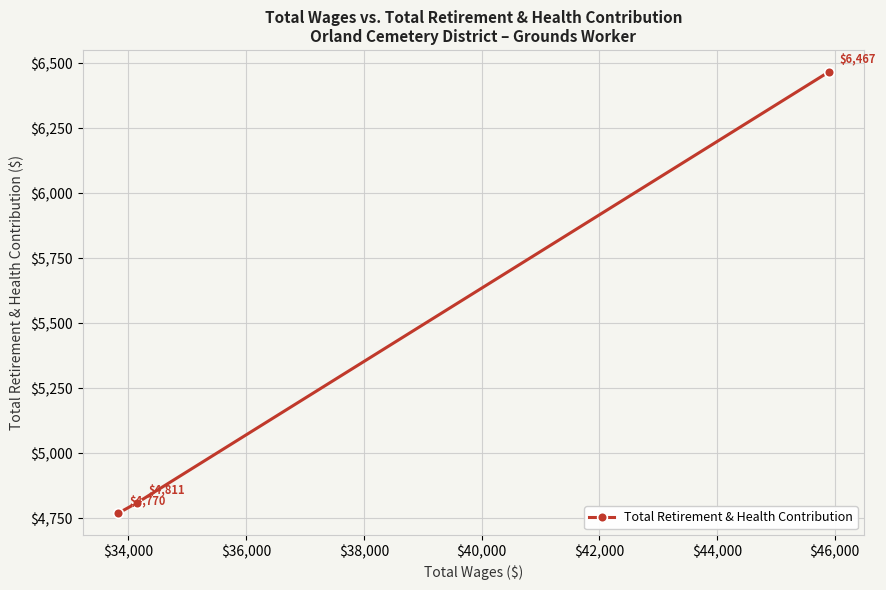

What is the minimum value shown in the chart?

4770